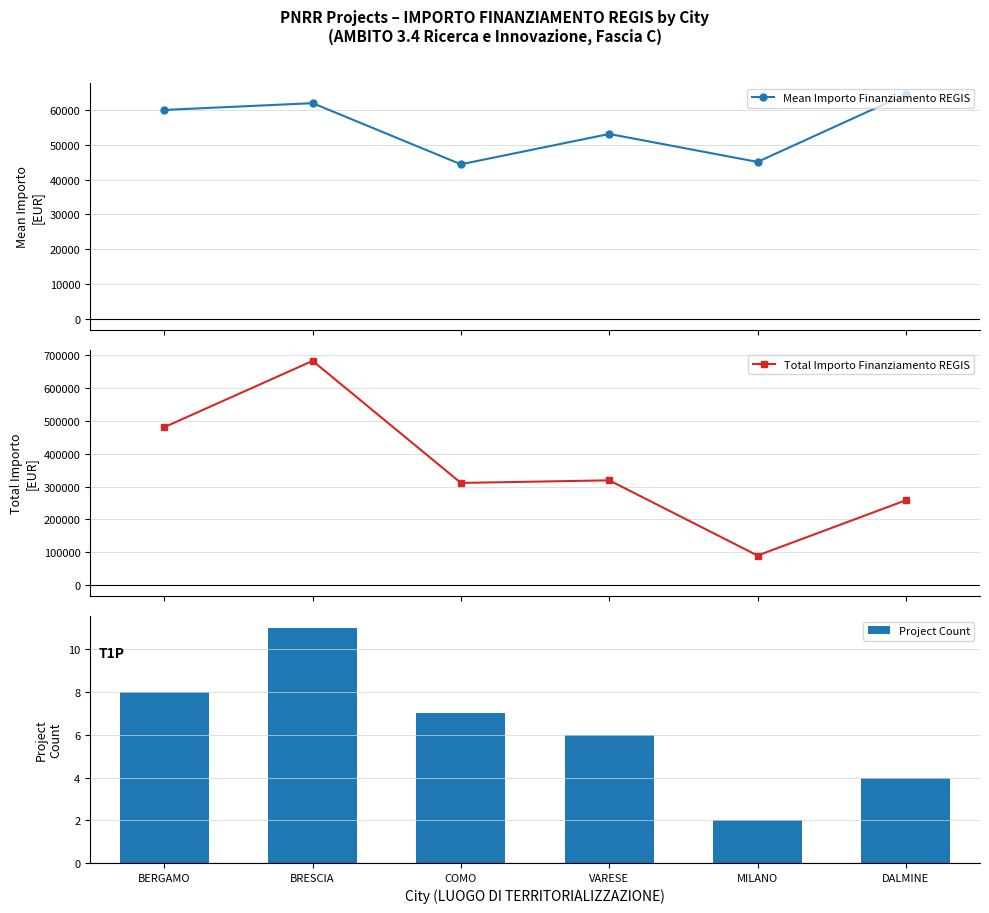

Which series has the largest total across all categories?

Total Importo Finanziamento REGIS